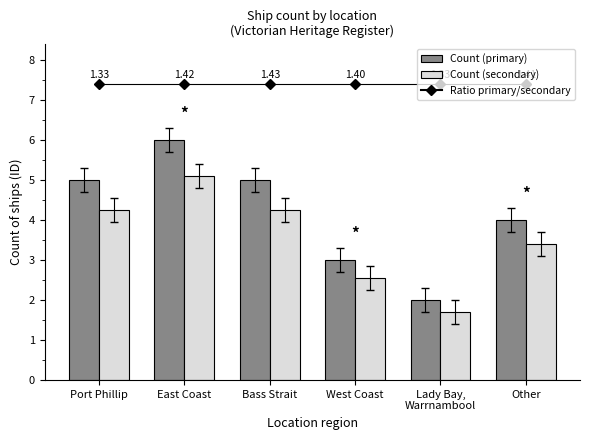

At which category is the sum across all series the highest?

East Coast